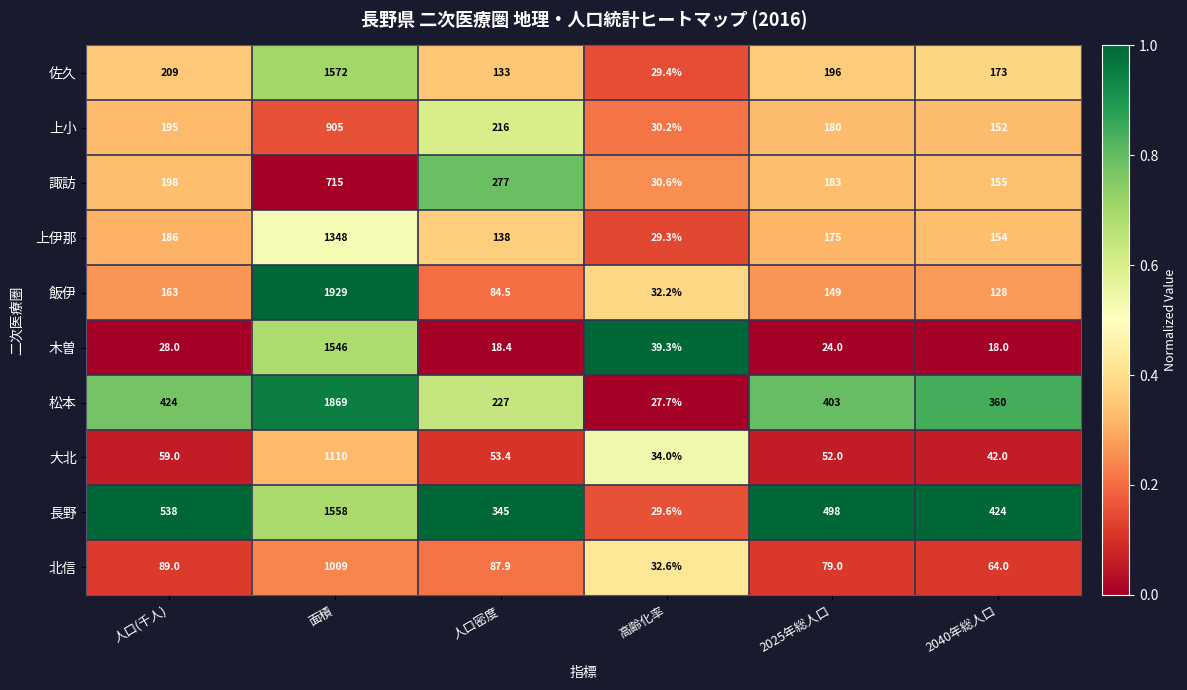

Count the number of data series in this chart.

10